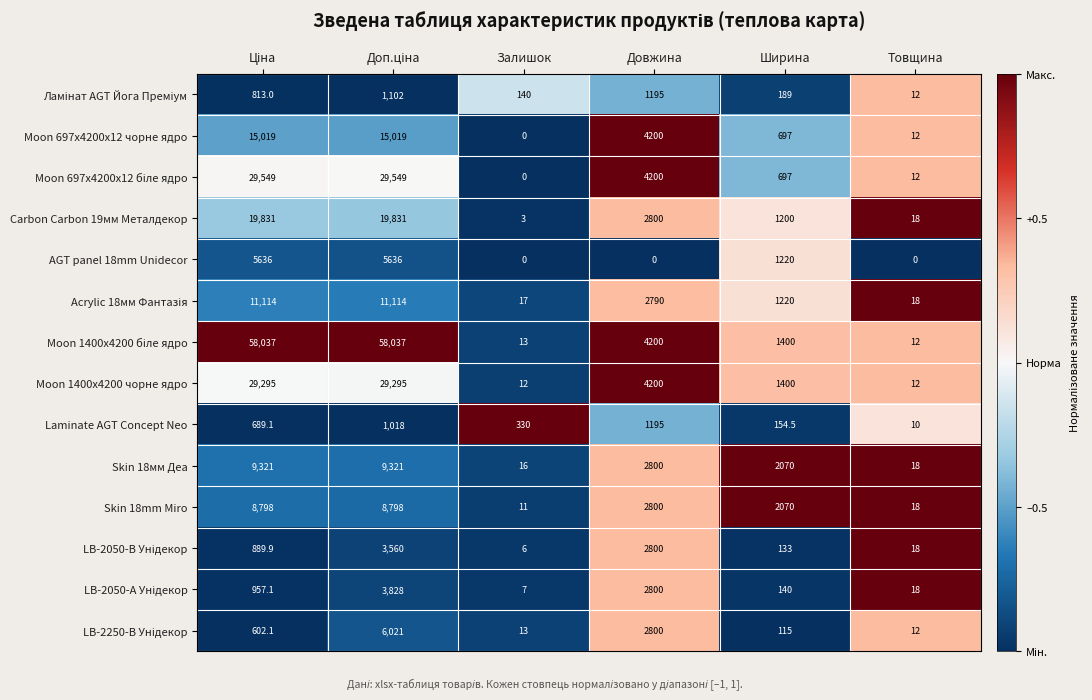

The Skin 18мм Деа series shows 28.3 at Товщина. True or false?

False